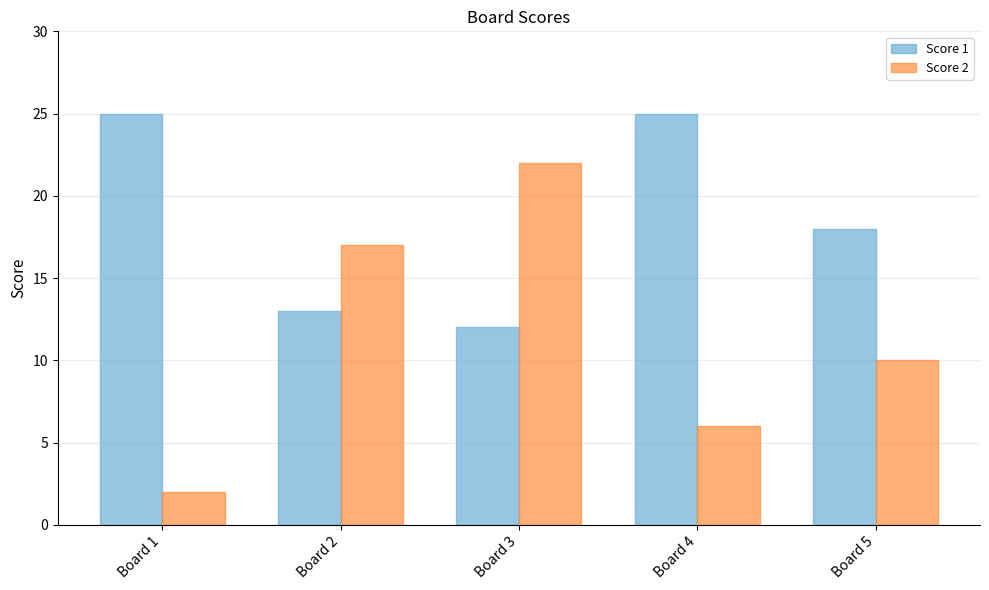

At Board 3, list the series in order from smallest to largest.

Score 1, Score 2